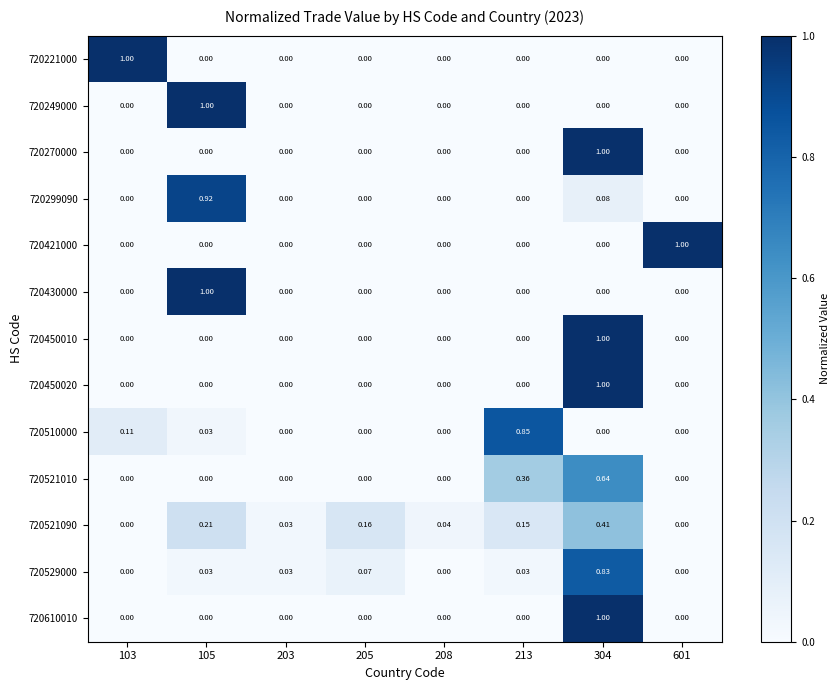

What is the total value across all series at 105?

3.2